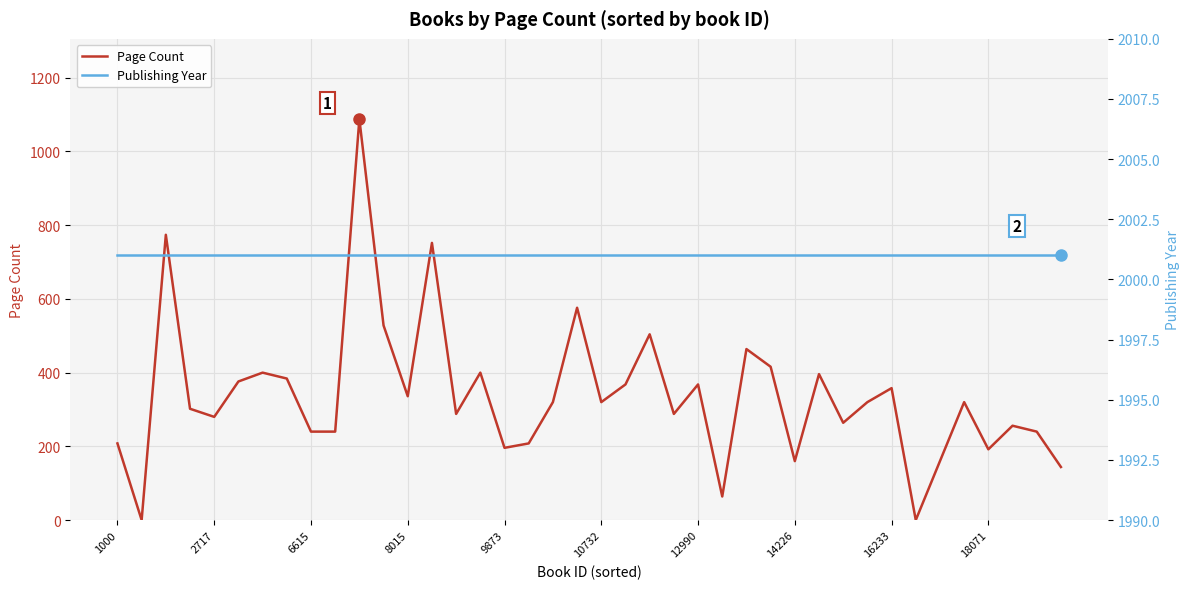

Which series has the largest range (max minus min)?

Page Count